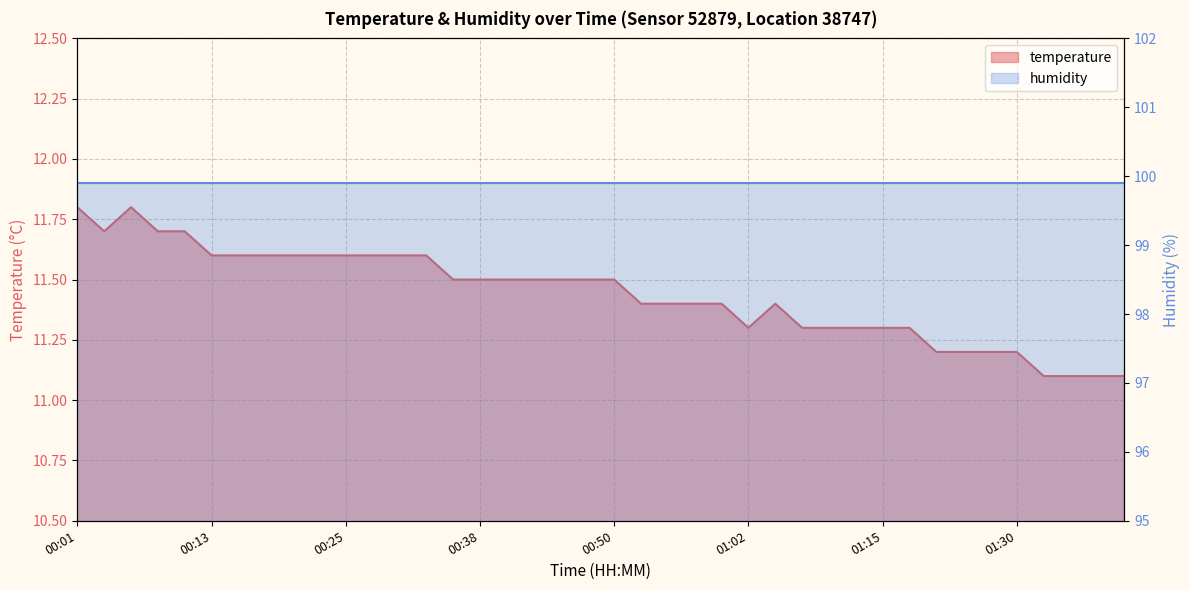

What position from the left is 00:01?

1